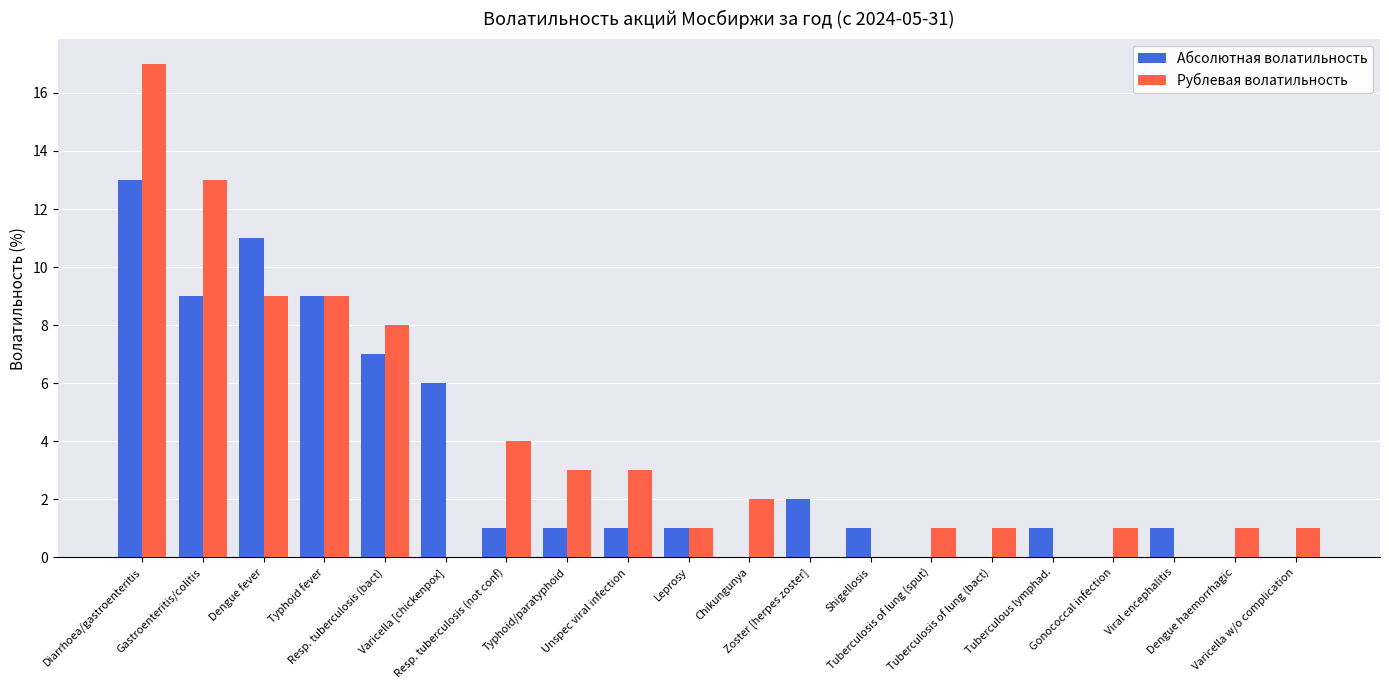

Reading left to right, extract all data points from this chart.

Абсолютная волатильность: 13	9	11	9	7	6	1	1	1	1	0	2	1	0	0	1	0	1	0	0
Рублевая волатильность: 17	13	9	9	8	0	4	3	3	1	2	0	0	1	1	0	1	0	1	1